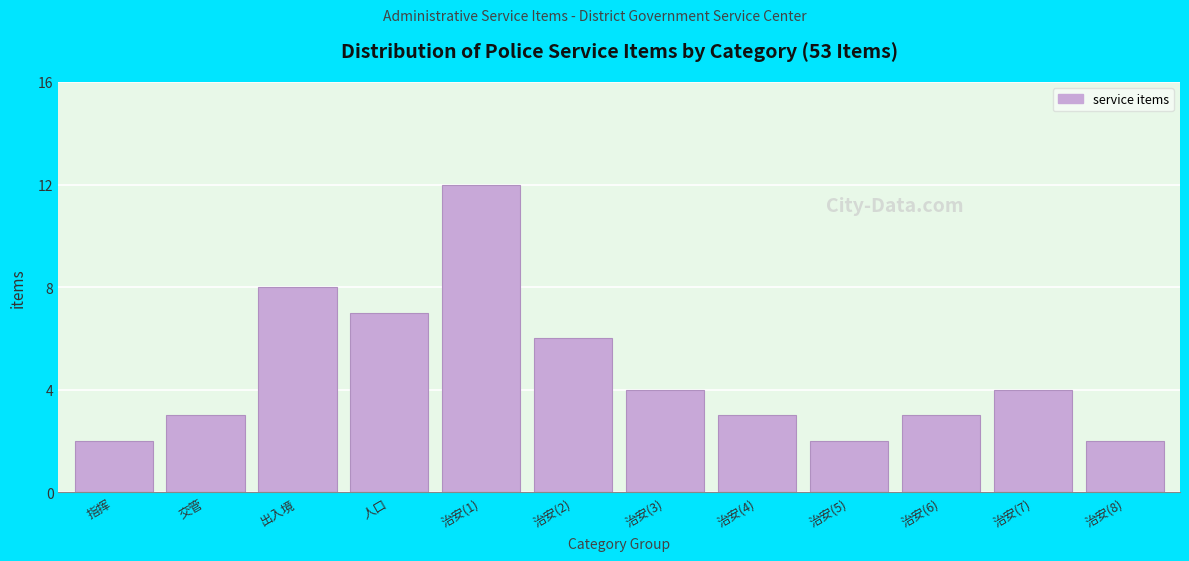

Reading left to right, extract all data points from this chart.

2	3	8	7	12	6	4	3	2	3	4	2